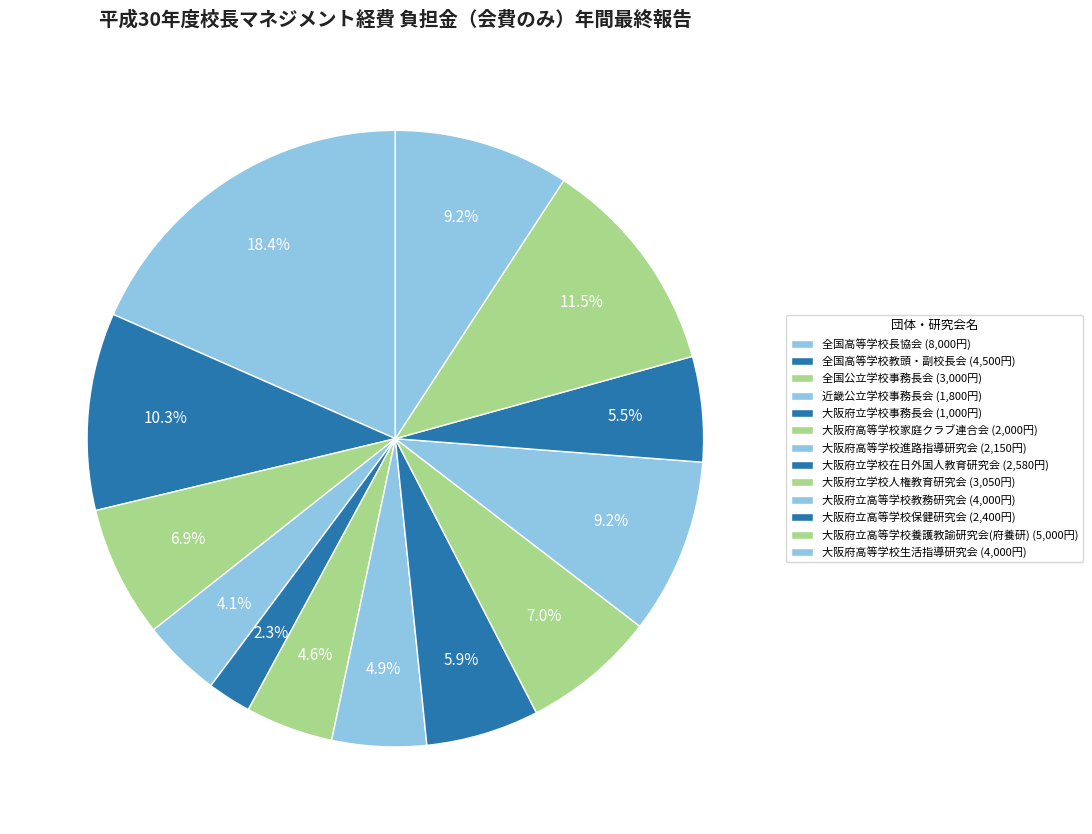

What is the change in value from 全国高等学校長協会 to 大阪府立学校事務長会?

-7000